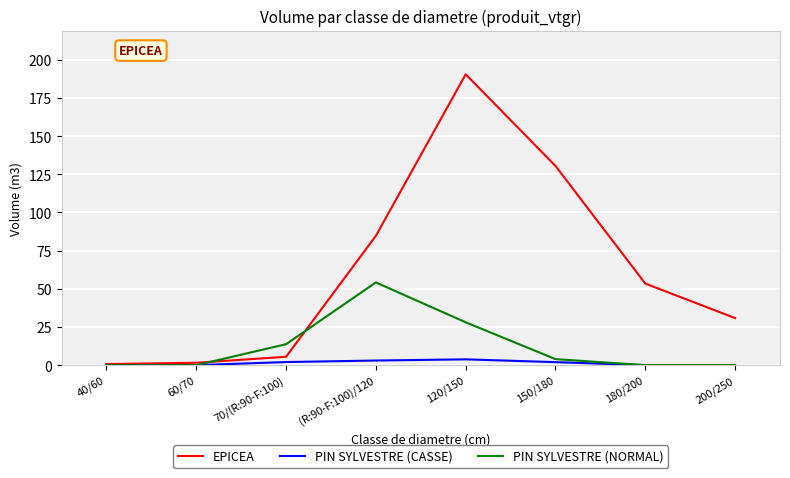

Is the value of EPICEA at 120/150 greater than the value of PIN SYLVESTRE (NORMAL) at (R:90-F:100)/120?

Yes